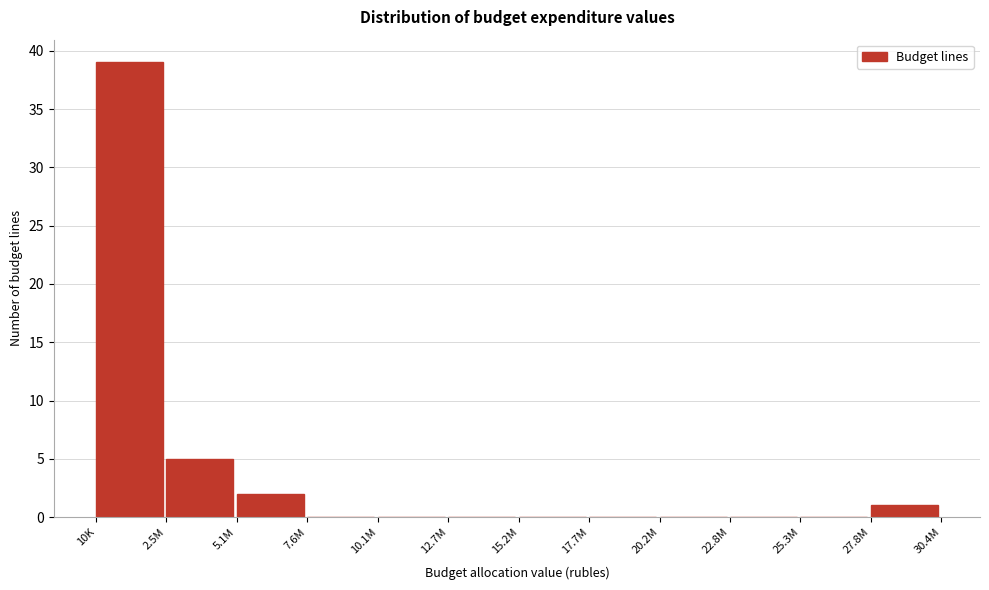

Reading left to right, what are all the values shown in this chart?

10K=39	2.5M=5	5.1M=2	7.6M=0	10.1M=0	12.7M=0	15.2M=0	17.7M=0	20.2M=0	22.8M=0	25.3M=0	27.8M=1